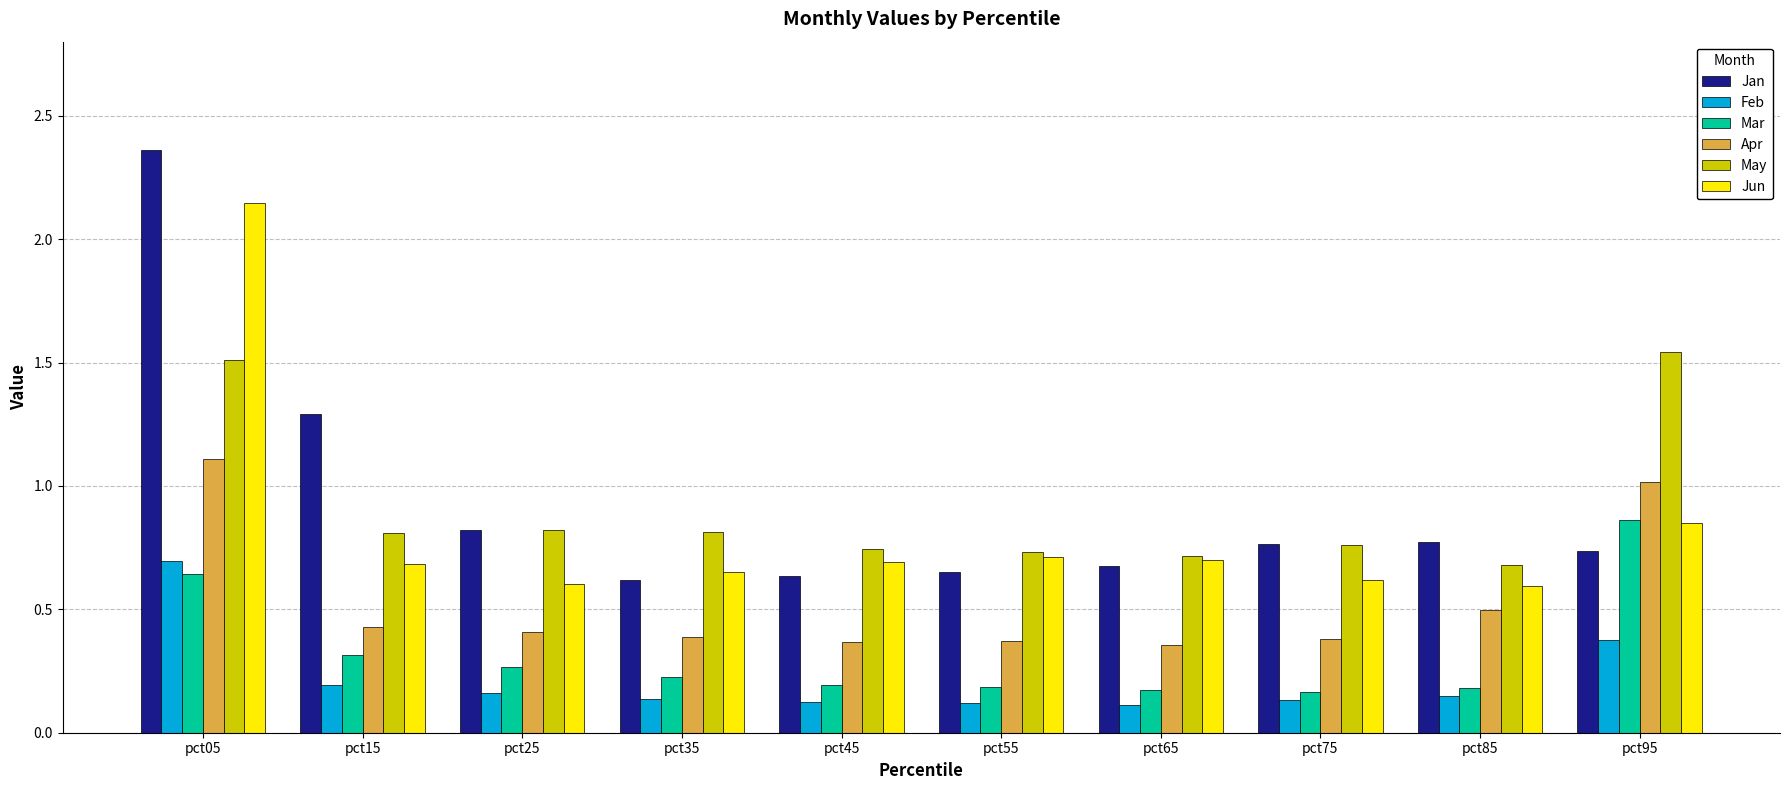

Which category has the highest value in the Mar series?

pct95